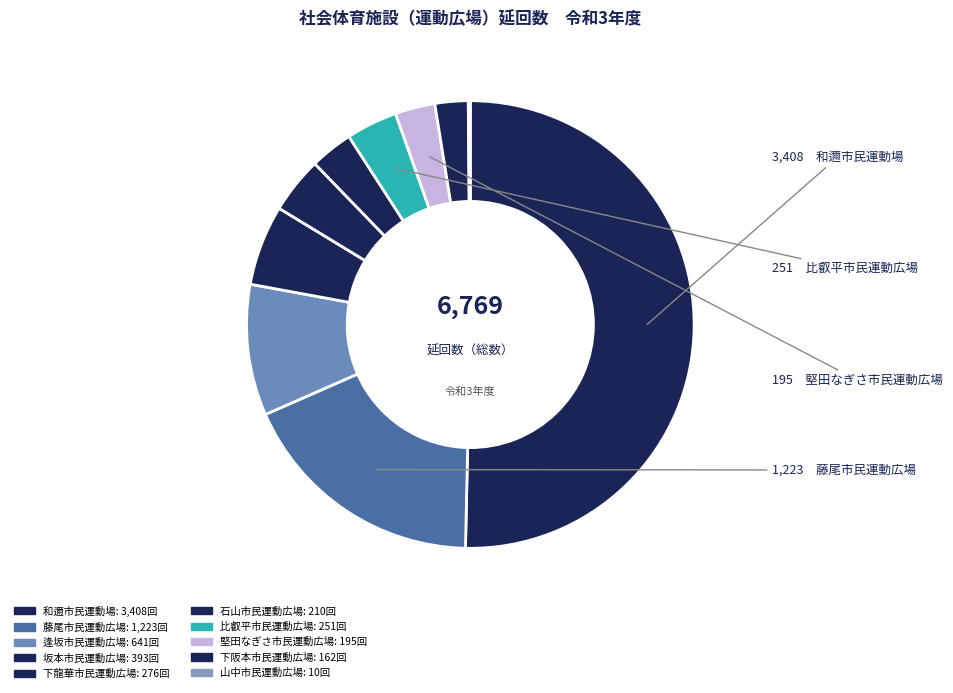

Between 山中市民運動広場 and 比叡平市民運動広場, which is larger?

比叡平市民運動広場